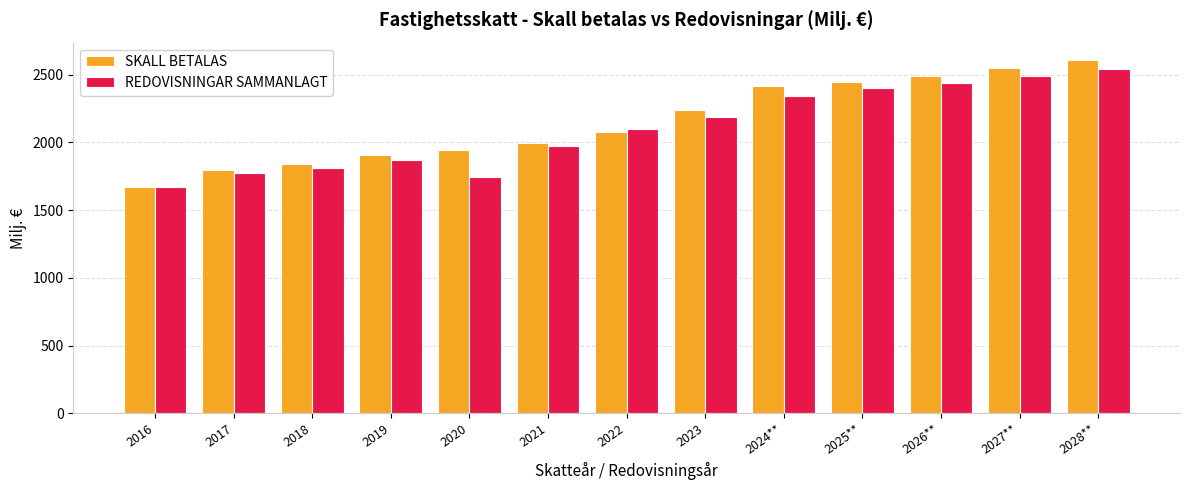

How many data points in REDOVISNINGAR SAMMANLAGT are above 2095?

7